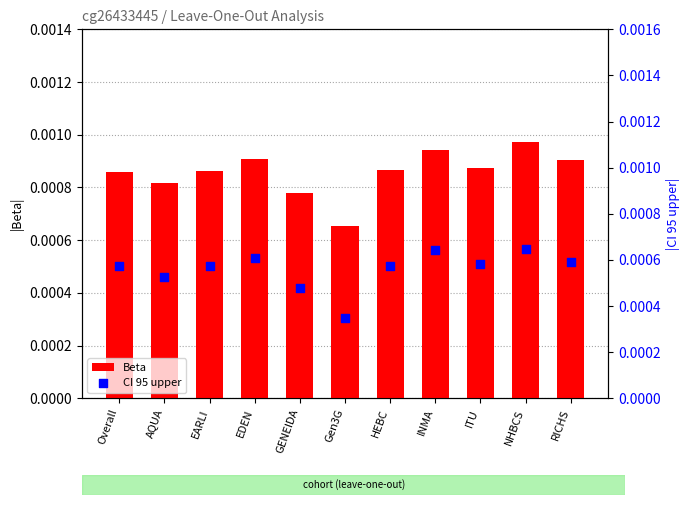

Which series contains the highest Y value?

Beta